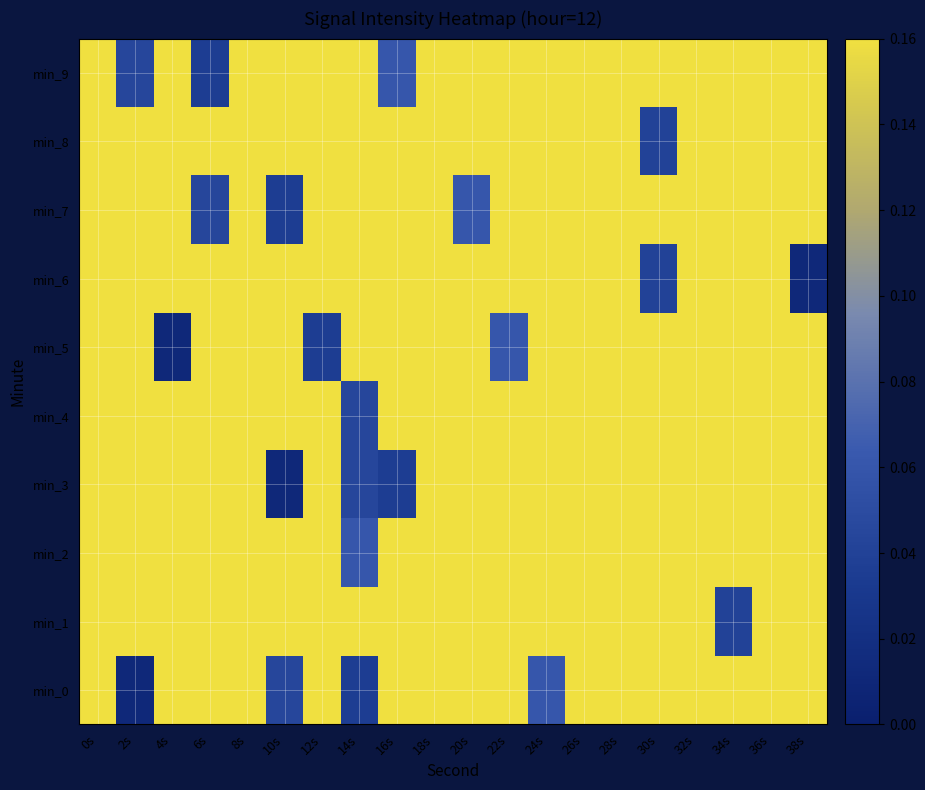

Reading left to right, transcribe all the data shown in this chart.

min_0: 0s=0.4	2s=0.0	4s=0.4	6s=0.7	8s=0.3	10s=0.0	12s=0.4	14s=0.0	16s=0.6	18s=0.3	20s=0.4	22s=0.8	24s=0.1	26s=0.3	28s=0.3	30s=0.6	32s=0.6	34s=0.6	36s=0.2	38s=0.6
min_1: 0s=0.3	2s=0.6	4s=0.7	6s=0.3	8s=0.2	10s=0.2	12s=0.4	14s=0.9	16s=0.7	18s=0.6	20s=0.5	22s=0.6	24s=0.6	26s=0.6	28s=0.7	30s=0.7	32s=0.6	34s=0.0	36s=0.7	38s=0.4
min_2: 0s=0.4	2s=0.4	4s=0.3	6s=0.4	8s=0.6	10s=0.4	12s=0.8	14s=0.1	16s=0.3	18s=0.6	20s=0.6	22s=0.2	24s=0.6	26s=0.3	28s=0.7	30s=0.2	32s=0.4	34s=0.7	36s=0.5	38s=0.6
min_3: 0s=0.7	2s=0.7	4s=0.6	6s=0.7	8s=0.4	10s=0.0	12s=0.7	14s=0.0	16s=0.0	18s=0.3	20s=0.3	22s=0.3	24s=0.6	26s=0.6	28s=0.6	30s=0.3	32s=0.2	34s=0.9	36s=0.6	38s=0.6
min_4: 0s=0.6	2s=0.7	4s=0.4	6s=0.3	8s=0.4	10s=0.4	12s=0.7	14s=0.0	16s=0.6	18s=0.7	20s=0.2	22s=0.2	24s=0.4	26s=0.7	28s=0.6	30s=0.5	32s=0.6	34s=0.6	36s=0.7	38s=0.6
min_5: 0s=0.7	2s=0.4	4s=0.0	6s=0.4	8s=0.3	10s=0.4	12s=0.0	14s=0.6	16s=0.3	18s=0.4	20s=0.8	22s=0.1	24s=0.3	26s=0.3	28s=0.6	30s=0.6	32s=0.6	34s=0.2	36s=0.6	38s=0.3
min_6: 0s=0.7	2s=0.3	4s=0.2	6s=0.2	8s=0.4	10s=0.9	12s=0.7	14s=0.6	16s=0.5	18s=0.6	20s=0.6	22s=0.6	24s=0.7	26s=0.7	28s=0.6	30s=0.0	32s=0.7	34s=0.4	36s=0.4	38s=0.0
min_7: 0s=0.4	2s=0.7	4s=0.3	6s=0.0	8s=0.4	10s=0.0	12s=0.6	14s=0.3	16s=0.4	18s=0.8	20s=0.1	22s=0.3	24s=0.3	26s=0.6	28s=0.6	30s=0.6	32s=0.2	34s=0.6	36s=0.3	38s=0.6
min_8: 0s=0.7	2s=0.3	4s=0.2	6s=0.2	8s=0.4	10s=0.9	12s=0.7	14s=0.6	16s=0.5	18s=0.6	20s=0.6	22s=0.6	24s=0.7	26s=0.7	28s=0.6	30s=0.0	32s=0.7	34s=0.4	36s=0.4	38s=0.7
min_9: 0s=0.3	2s=0.0	4s=0.4	6s=0.0	8s=0.6	10s=0.3	12s=0.4	14s=0.8	16s=0.1	18s=0.3	20s=0.3	22s=0.6	24s=0.6	26s=0.6	28s=0.2	30s=0.6	32s=0.3	34s=0.6	36s=0.7	38s=0.3